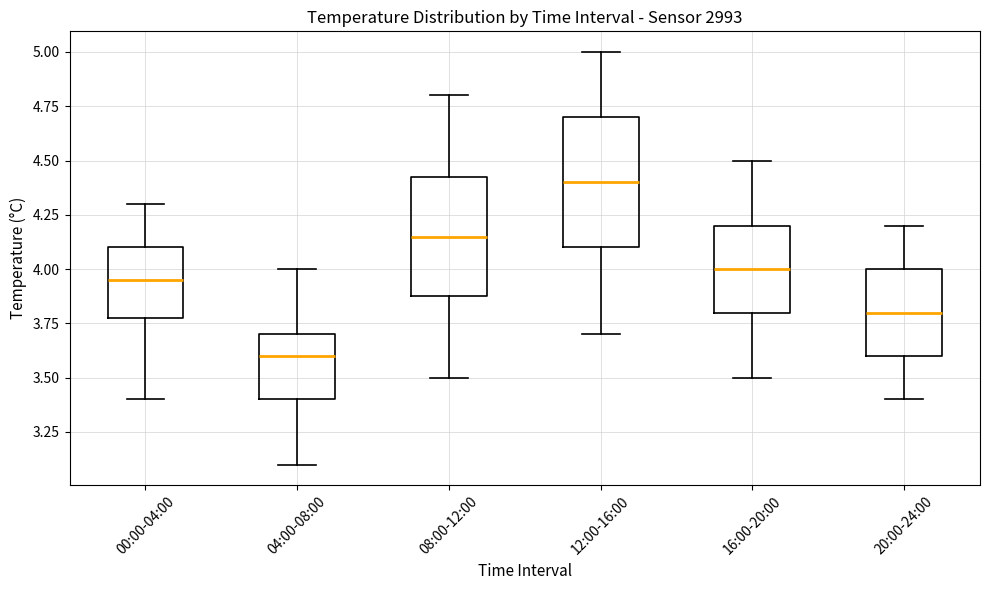

Reading left to right, transcribe this box plot: for each box, give where its median line is, the range the box spans, and where its two whiskers end, as read against the y-axis. The values are not printed on the chart, so give them approximately, as read against the axis.

00:00-04:00: median 3.95, box 3.80 to 4.10, whiskers 3.40 to 4.30
04:00-08:00: median 3.60, box 3.40 to 3.70, whiskers 3.10 to 4.00
08:00-12:00: median 4.15, box 3.90 to 4.45, whiskers 3.50 to 4.80
12:00-16:00: median 4.40, box 4.10 to 4.70, whiskers 3.70 to 5.00
16:00-20:00: median 4.00, box 3.80 to 4.20, whiskers 3.50 to 4.50
20:00-24:00: median 3.80, box 3.60 to 4.00, whiskers 3.40 to 4.20